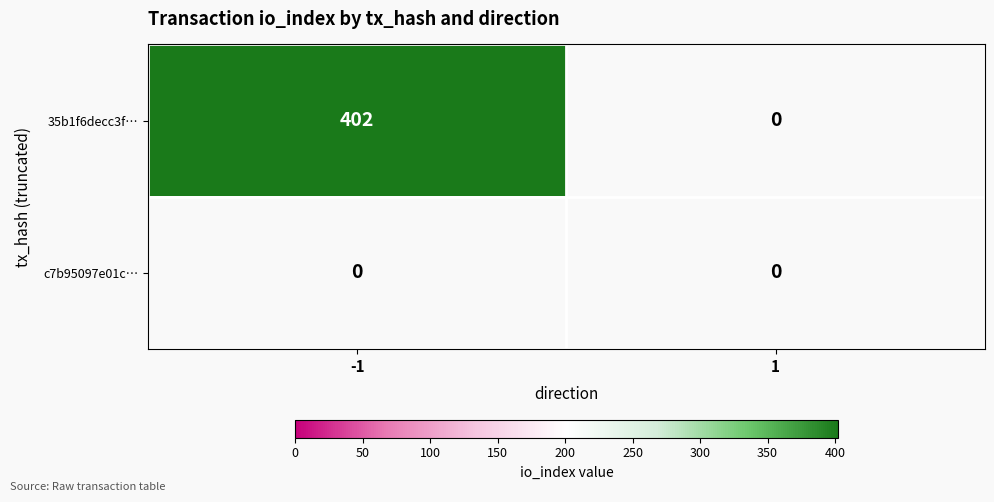

Rank the series by their maximum value, from lowest to highest.

c7b95097e01c…, 35b1f6decc3f…